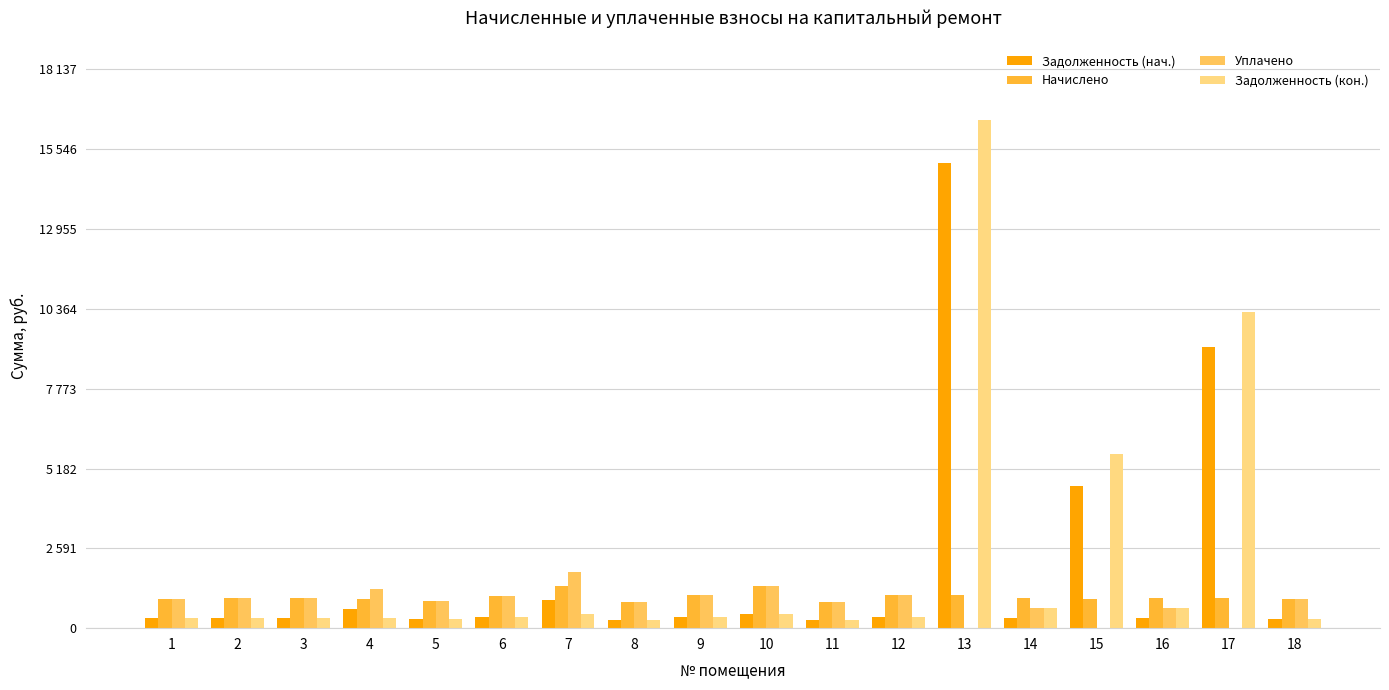

Between 17 and 15, which is larger?

17